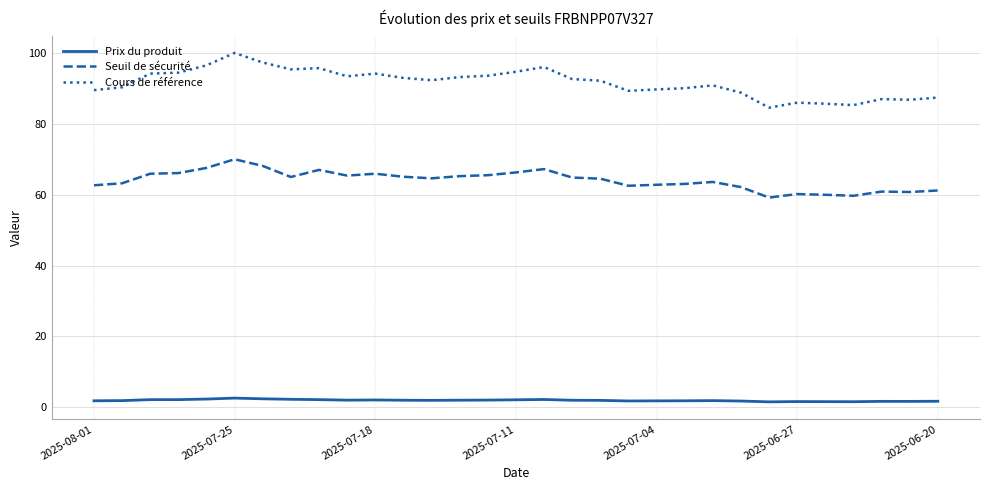

True or false: Prix du produit and Cours de référence intersect in this chart.

False